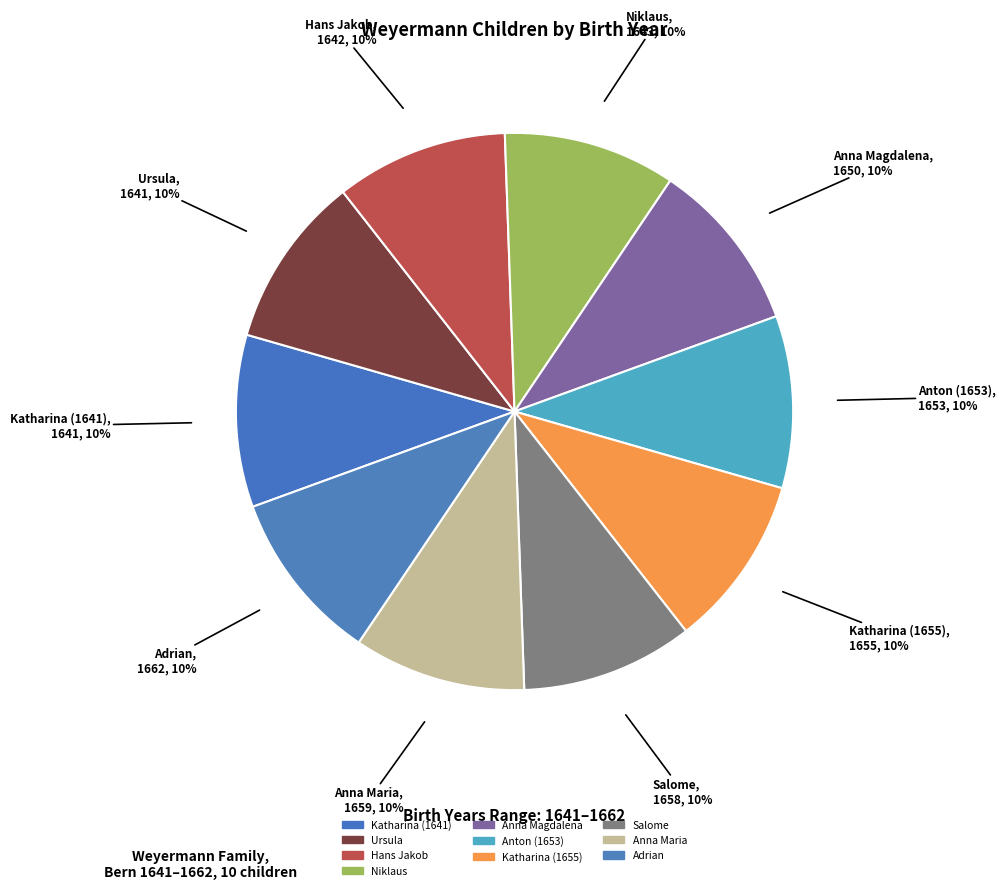

Count the number of slices in the pie.

10